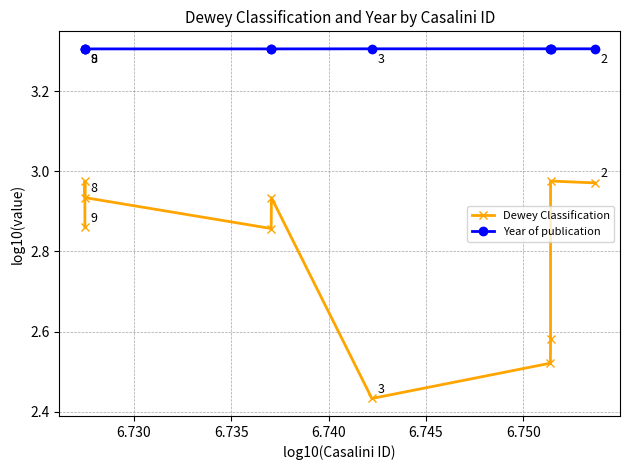

What is the sum of all Year of publication values?

33.1